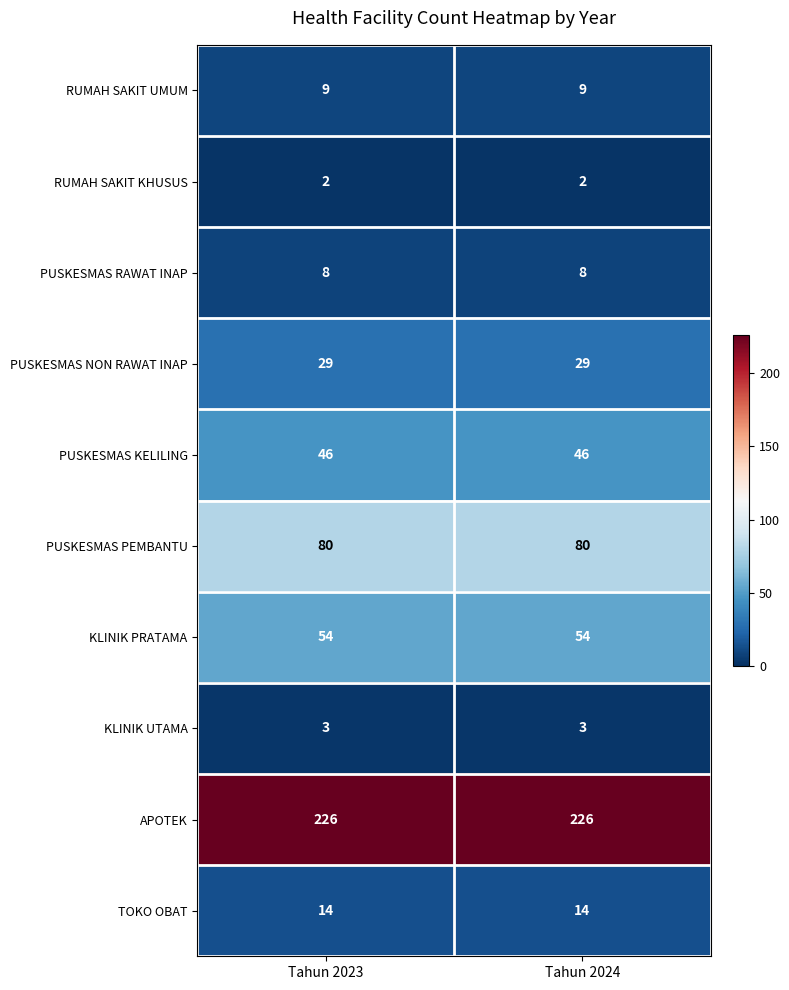

Reading right to left, extract all data points from this chart.

RUMAH SAKIT UMUM: 9	9
RUMAH SAKIT KHUSUS: 2	2
PUSKESMAS RAWAT INAP: 8	8
PUSKESMAS NON RAWAT INAP: 29	29
PUSKESMAS KELILING: 46	46
PUSKESMAS PEMBANTU: 80	80
KLINIK PRATAMA: 54	54
KLINIK UTAMA: 3	3
APOTEK: 226	226
TOKO OBAT: 14	14